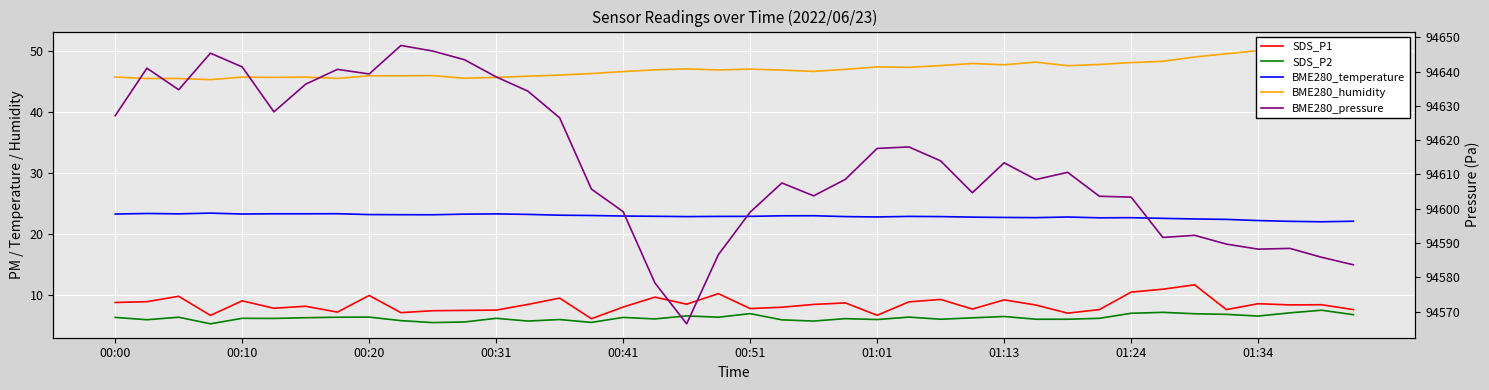

Which has a higher value, 22 or 00:31?

22